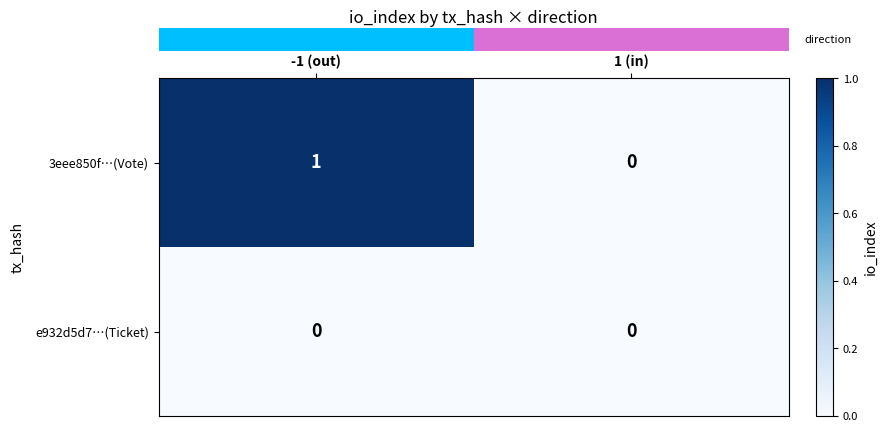

Which series changed the most between -1 (out) and 1 (in)?

3eee850f…(Vote)